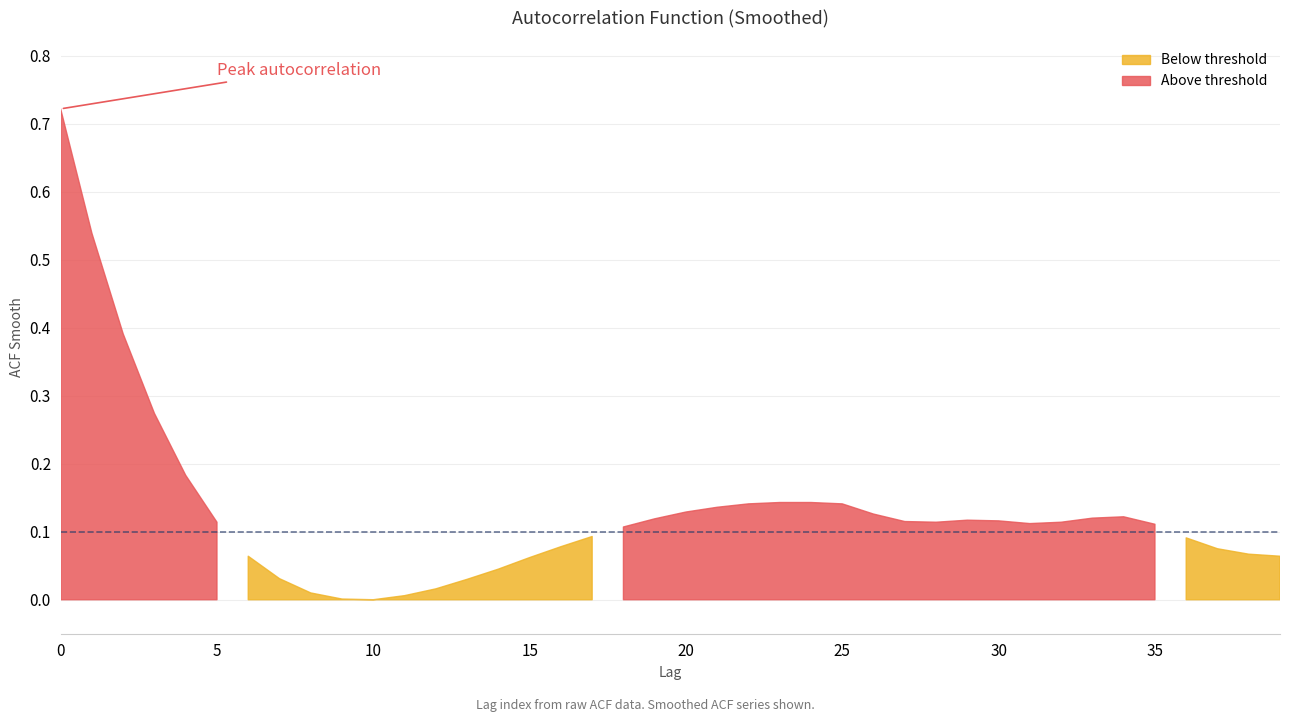

Does the chart display data point markers on the line(s)?

No